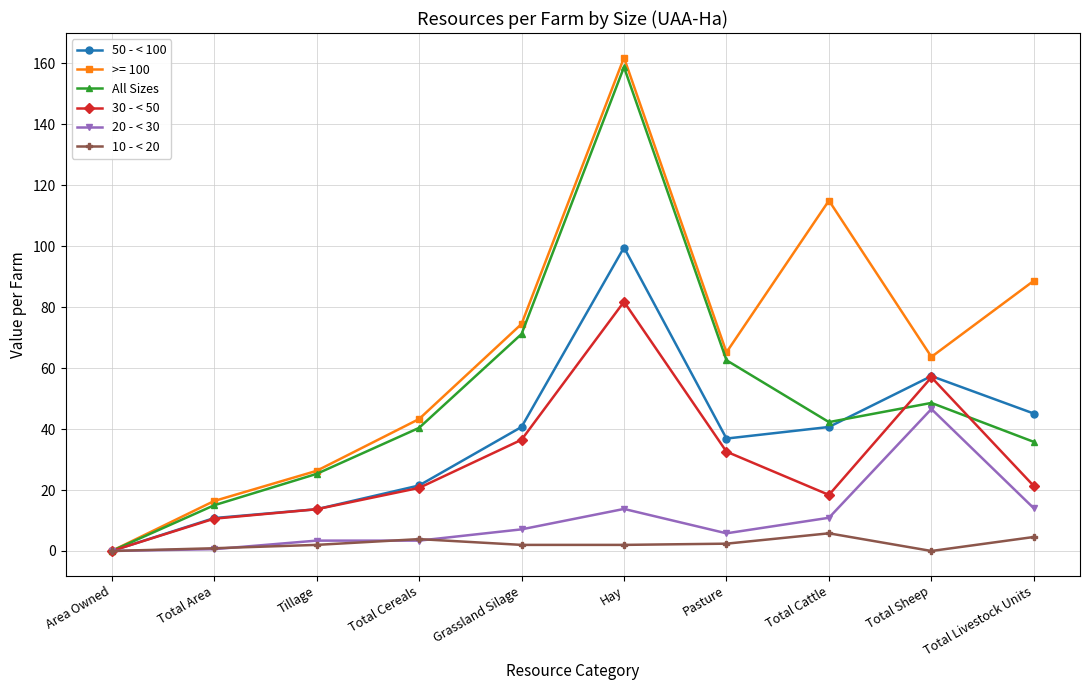

What is the sum of all 30 - < 50 values?

292.6